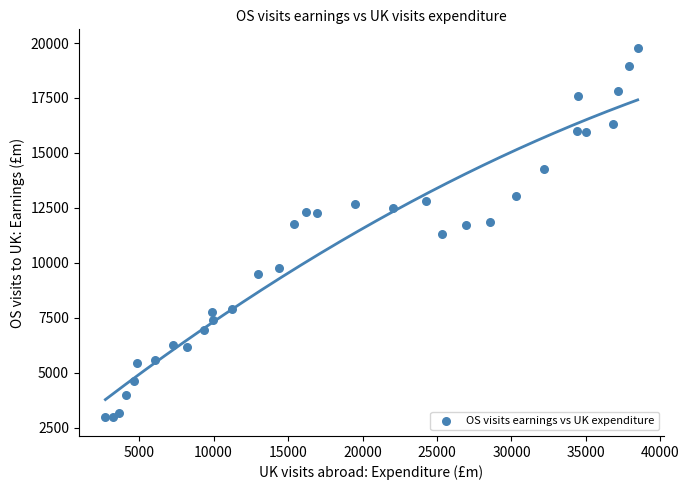

What is the range of X values (max minus min)?

35737